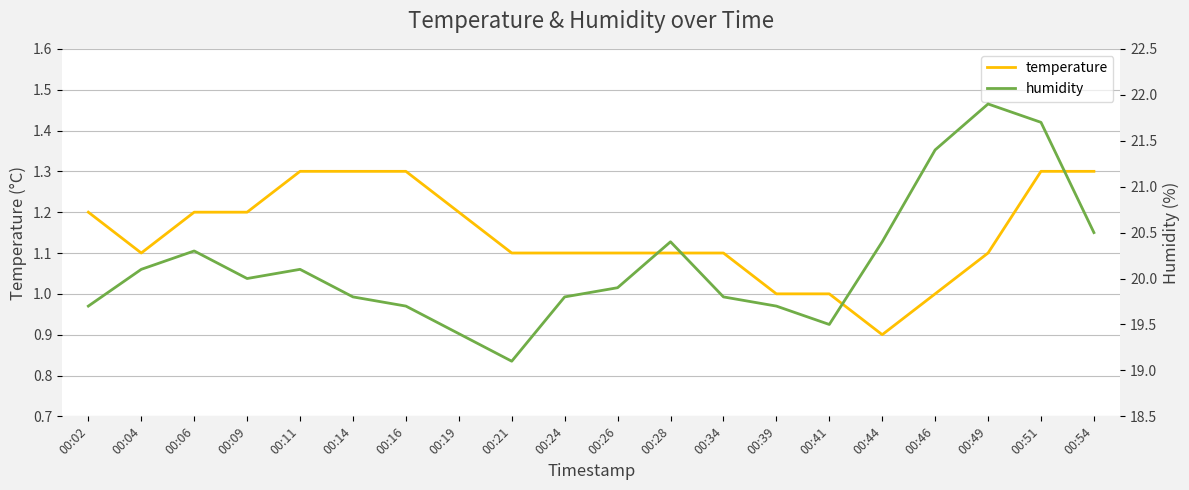

At which category does the chart reach its minimum across all series?

00:44